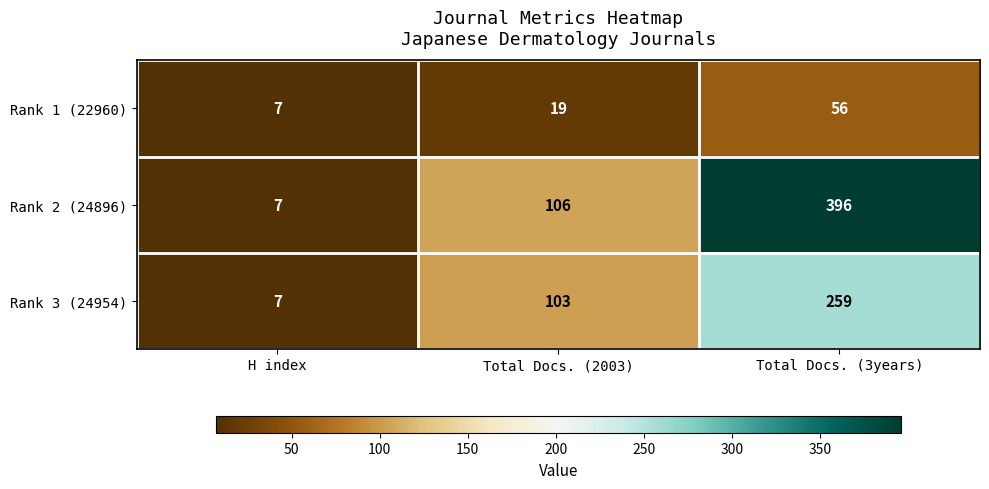

What is the total value across all series at Total Docs. (2003)?

228